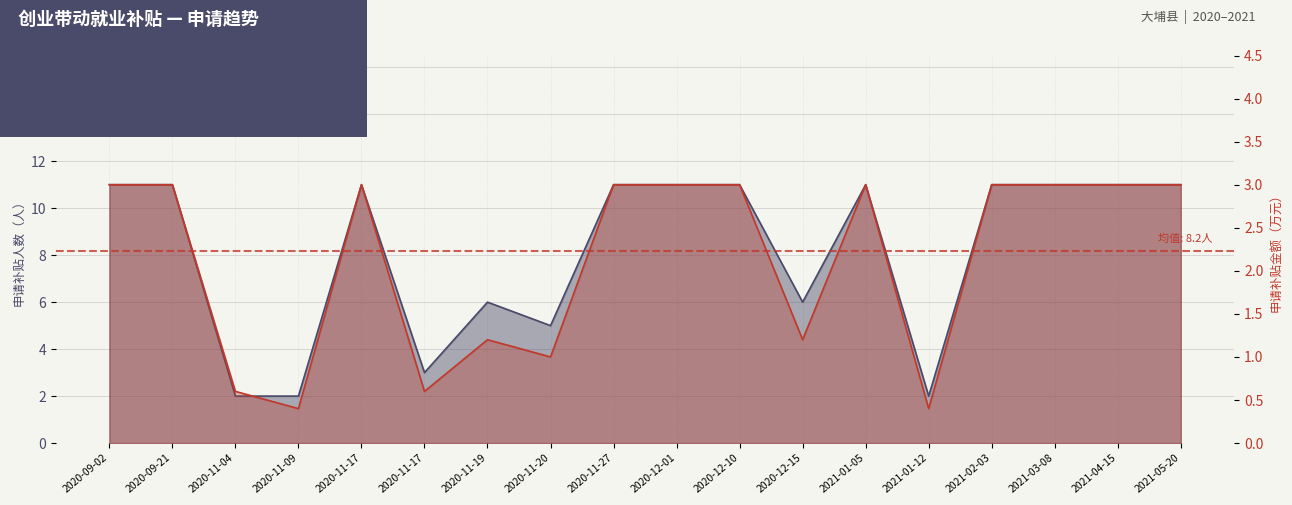

How many lines are shown in the chart?

2